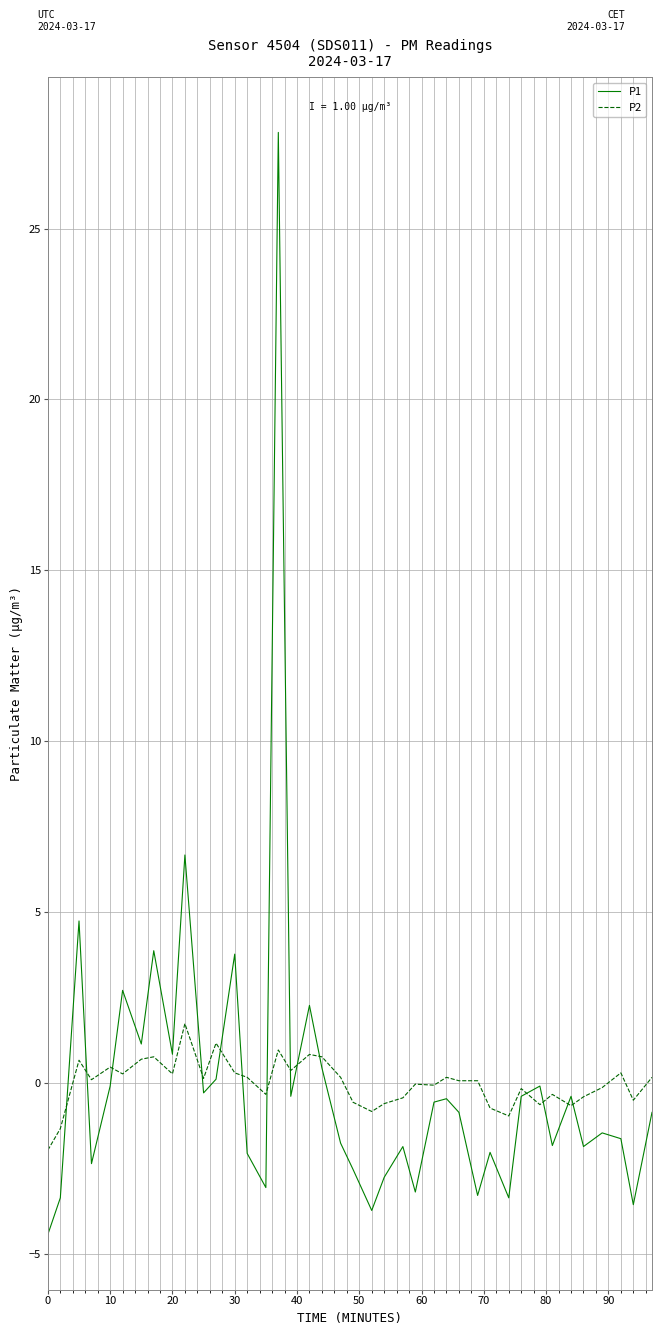

Rank the series by their maximum value, from highest to lowest.

P1, P2